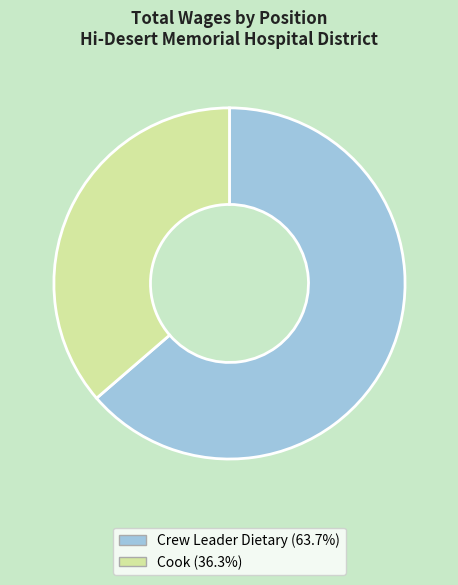

Is there a majority slice in this chart?

Yes